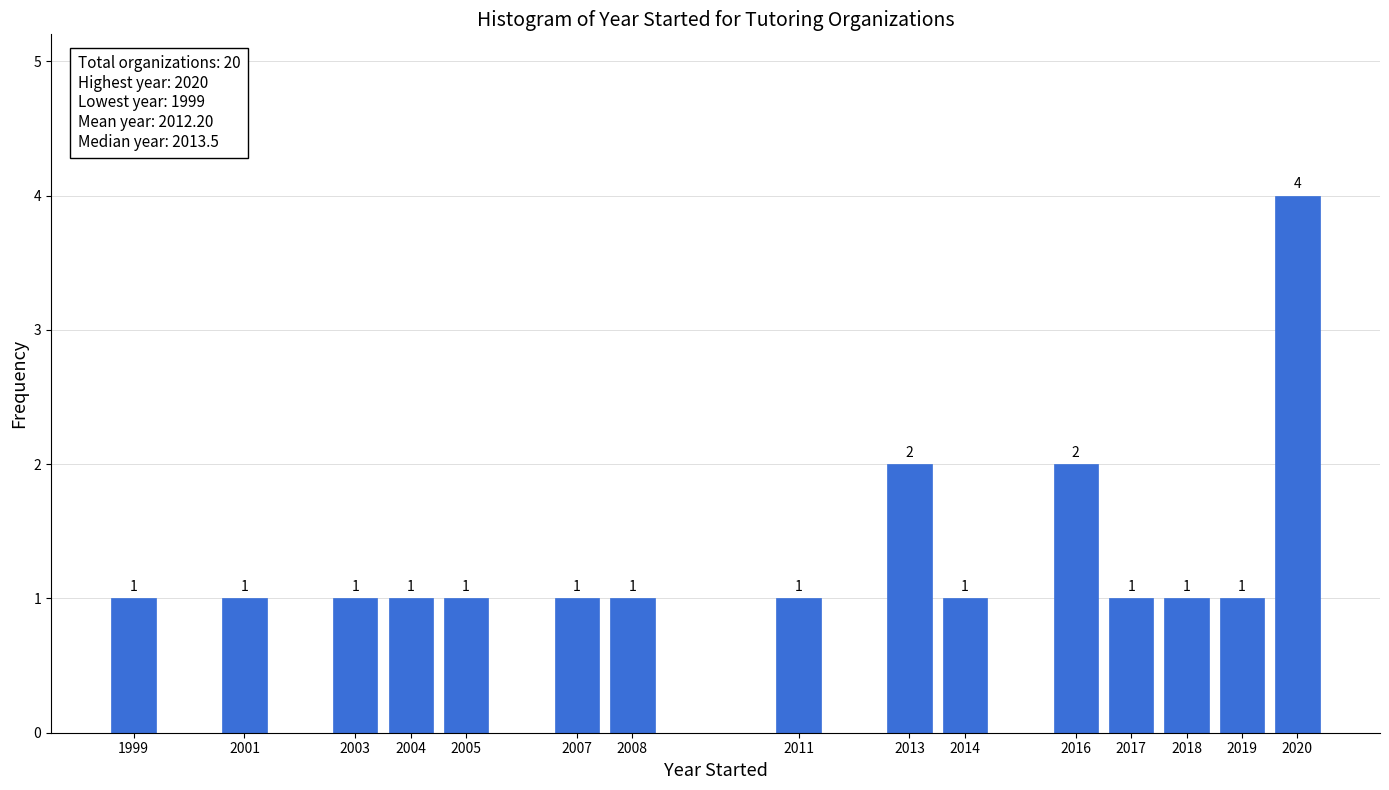

Reading left to right, extract all data points from this chart.

1999=1	2001=1	2003=1	2004=1	2005=1	2007=1	2008=1	2011=1	2013=2	2014=1	2016=2	2017=1	2018=1	2019=1	2020=4